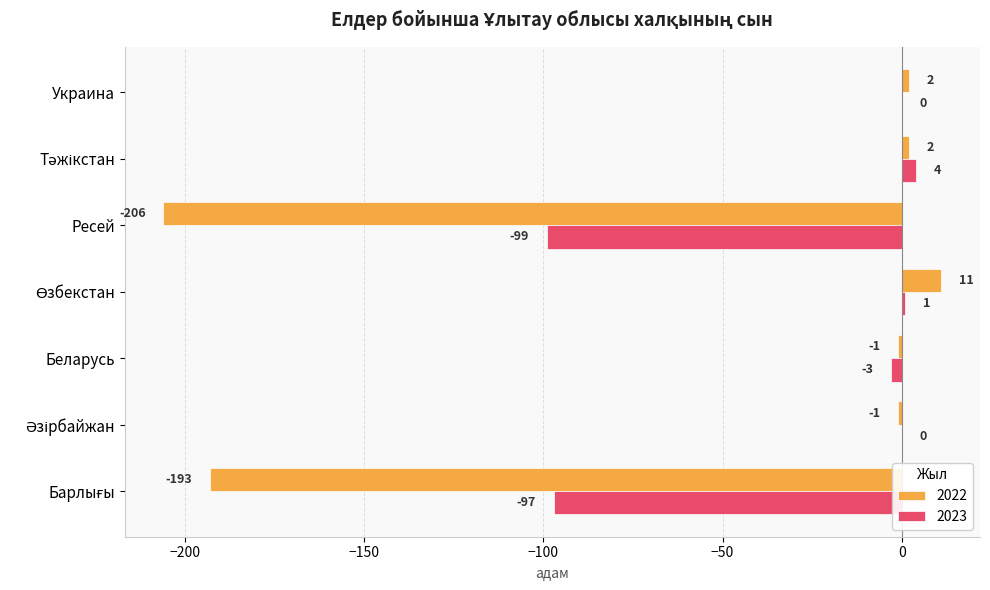

Which series has the largest total across all categories?

2023